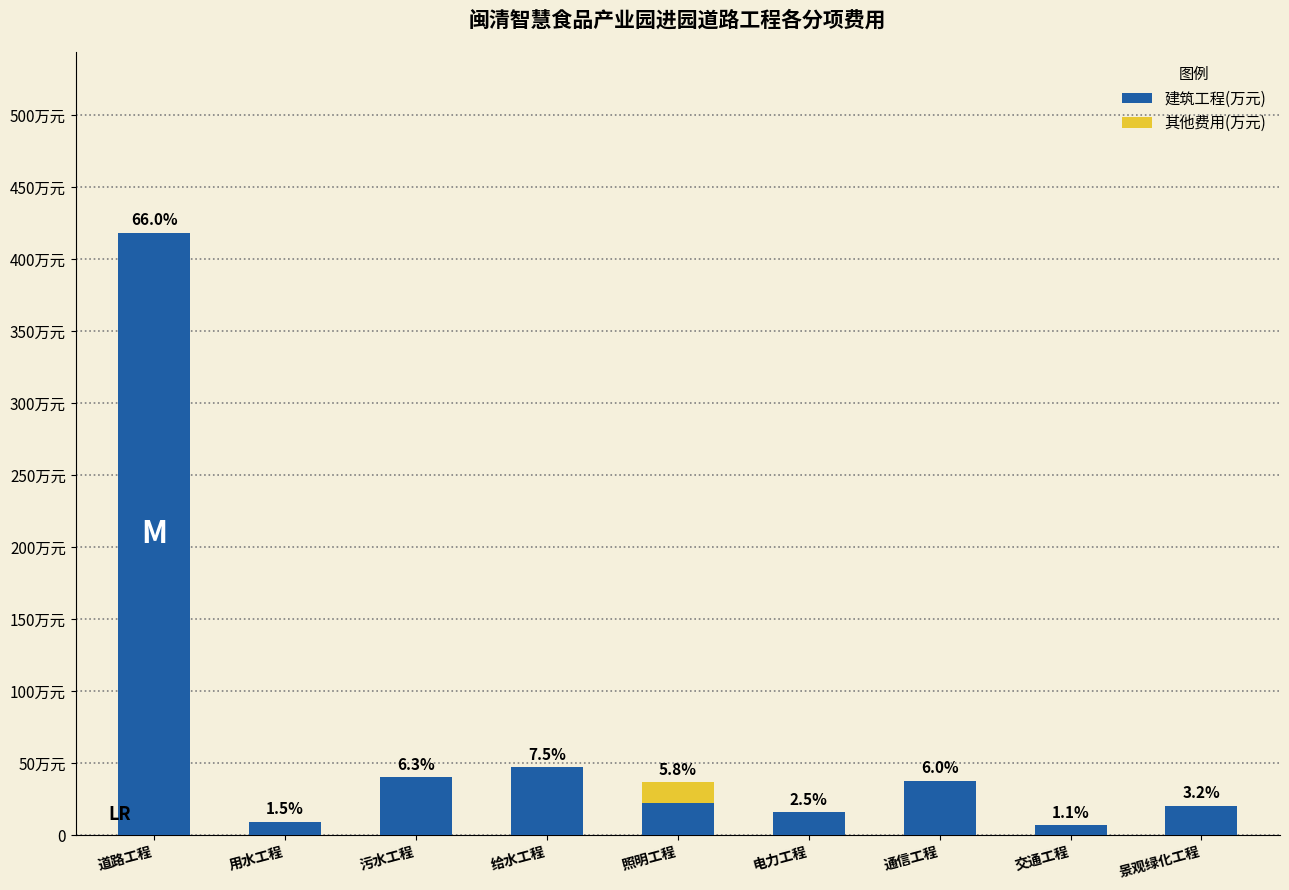

Does the chart contain stacked bars?

Yes